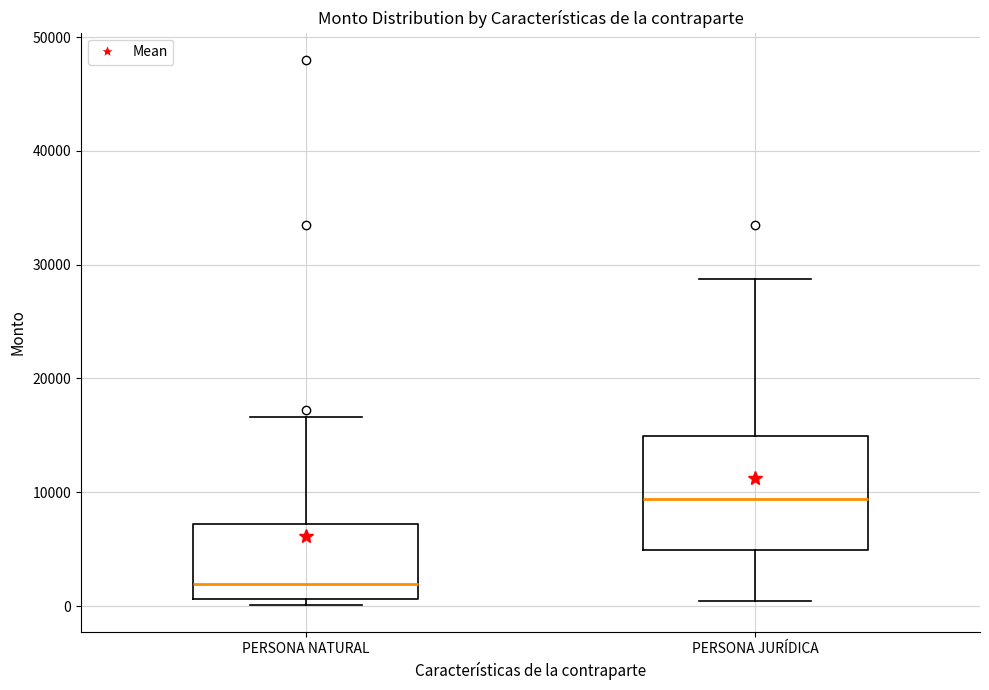

Which box has the lowest median line?

PERSONA NATURAL